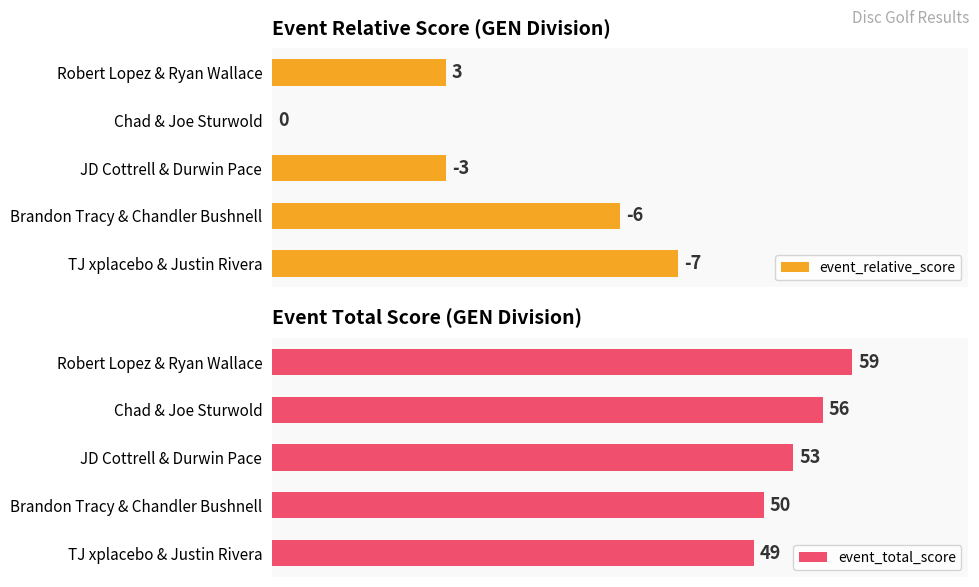

Count the number of categories in the chart.

5